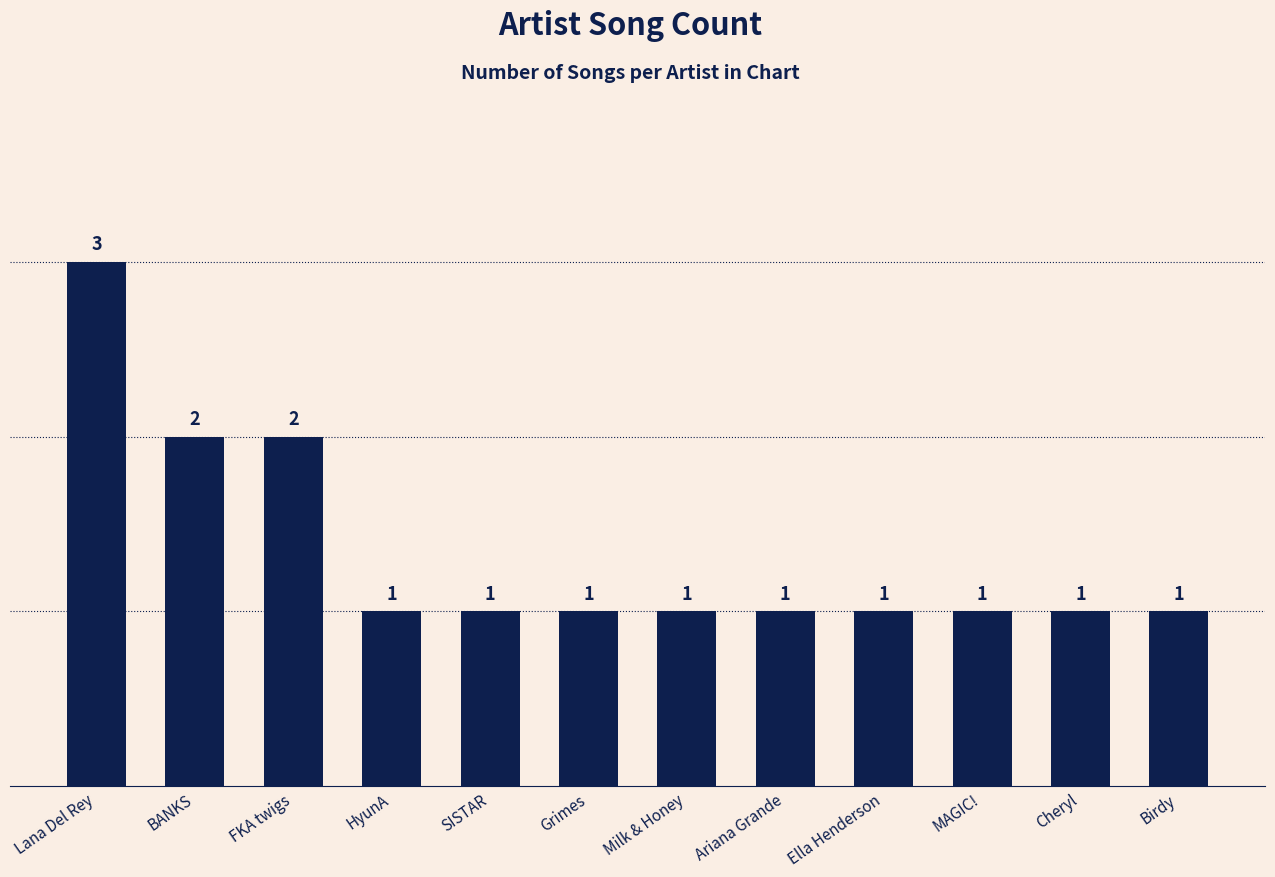

What is the maximum value shown in the chart?

3